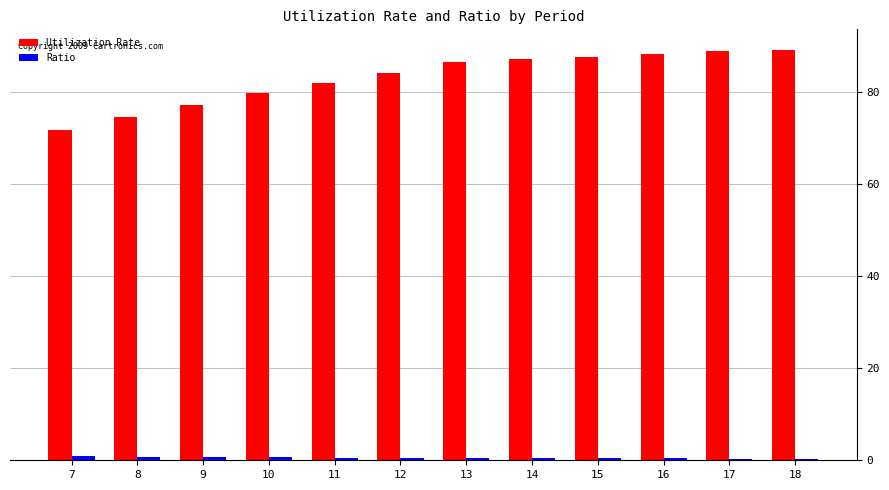

What is the value of the Utilization Rate bar at the 3rd from the left?

77.1